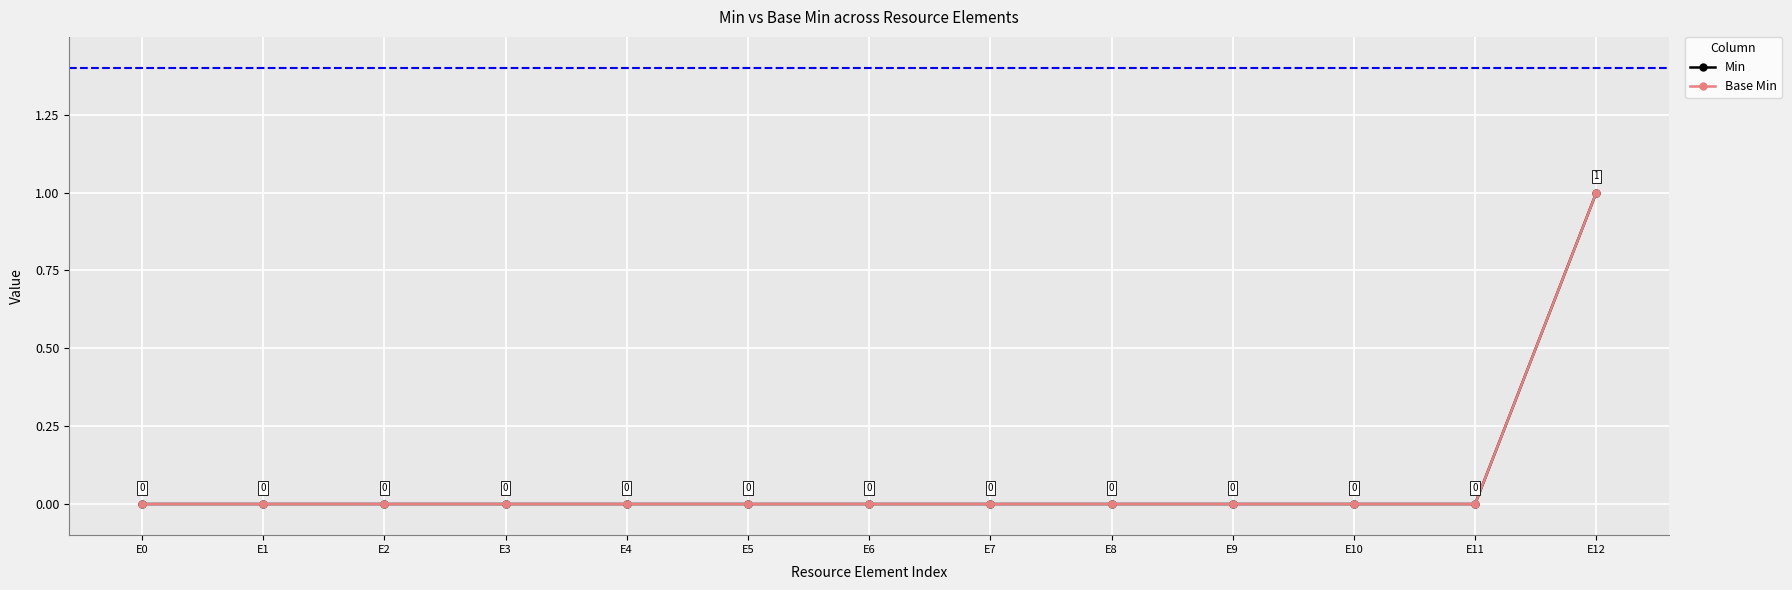

Where is Base Min nearest to the value 0?

E0